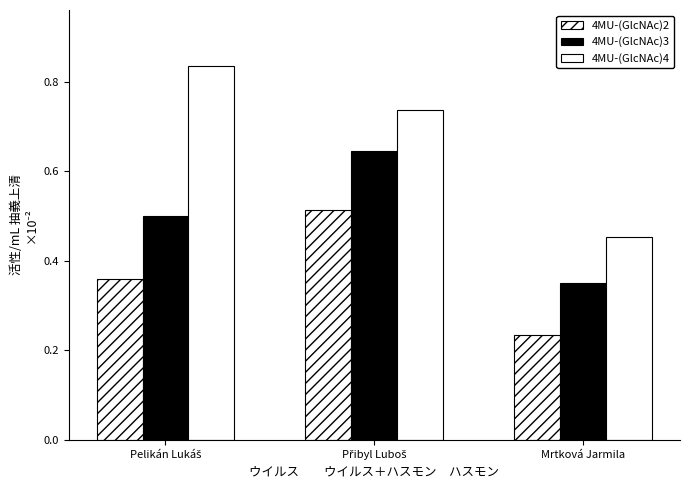

Where is 4MU-(GlcNAc)2 nearest to the value 0?

Mrtková Jarmila